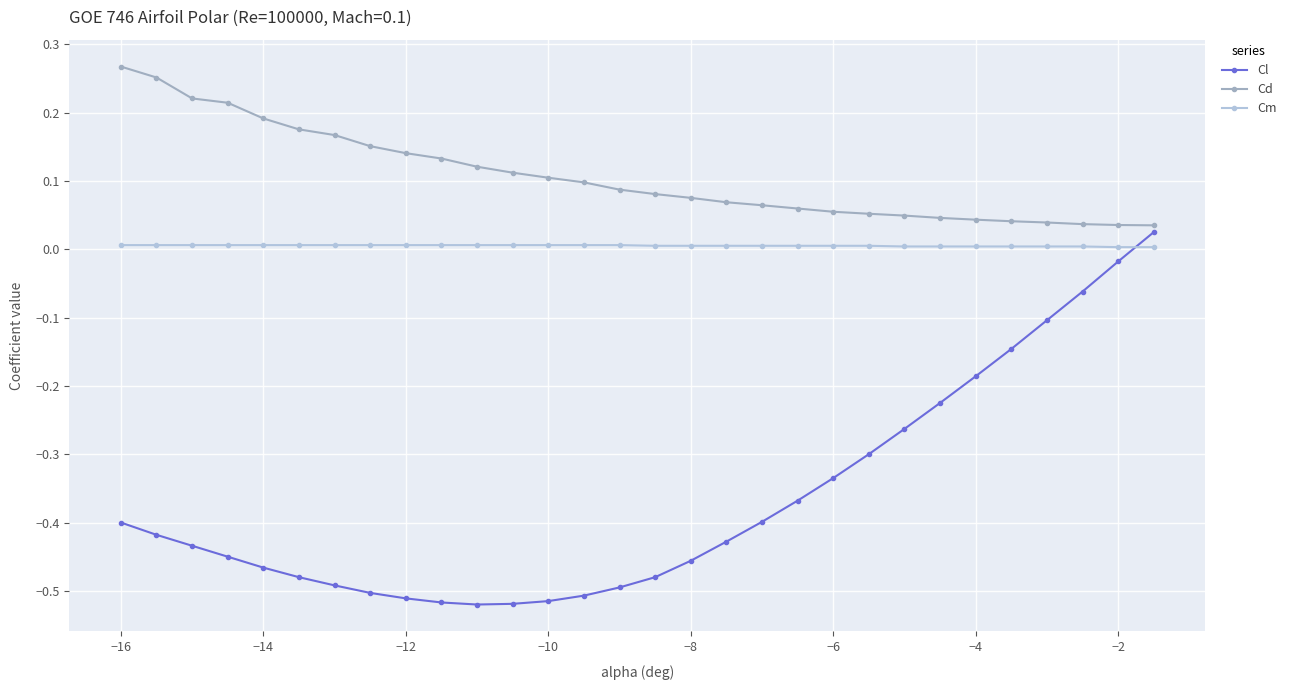

How many lines are shown in the chart?

3